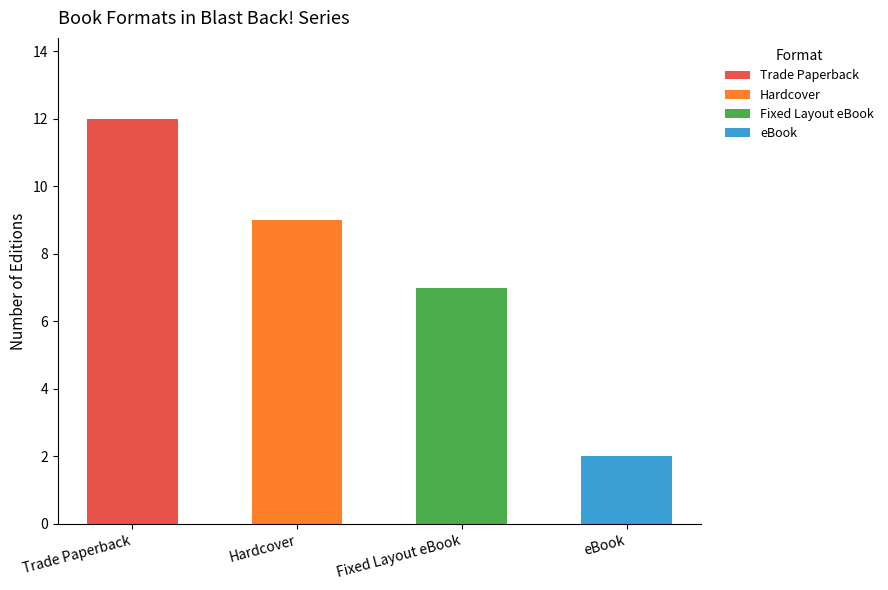

How many distinct data groups are displayed?

4